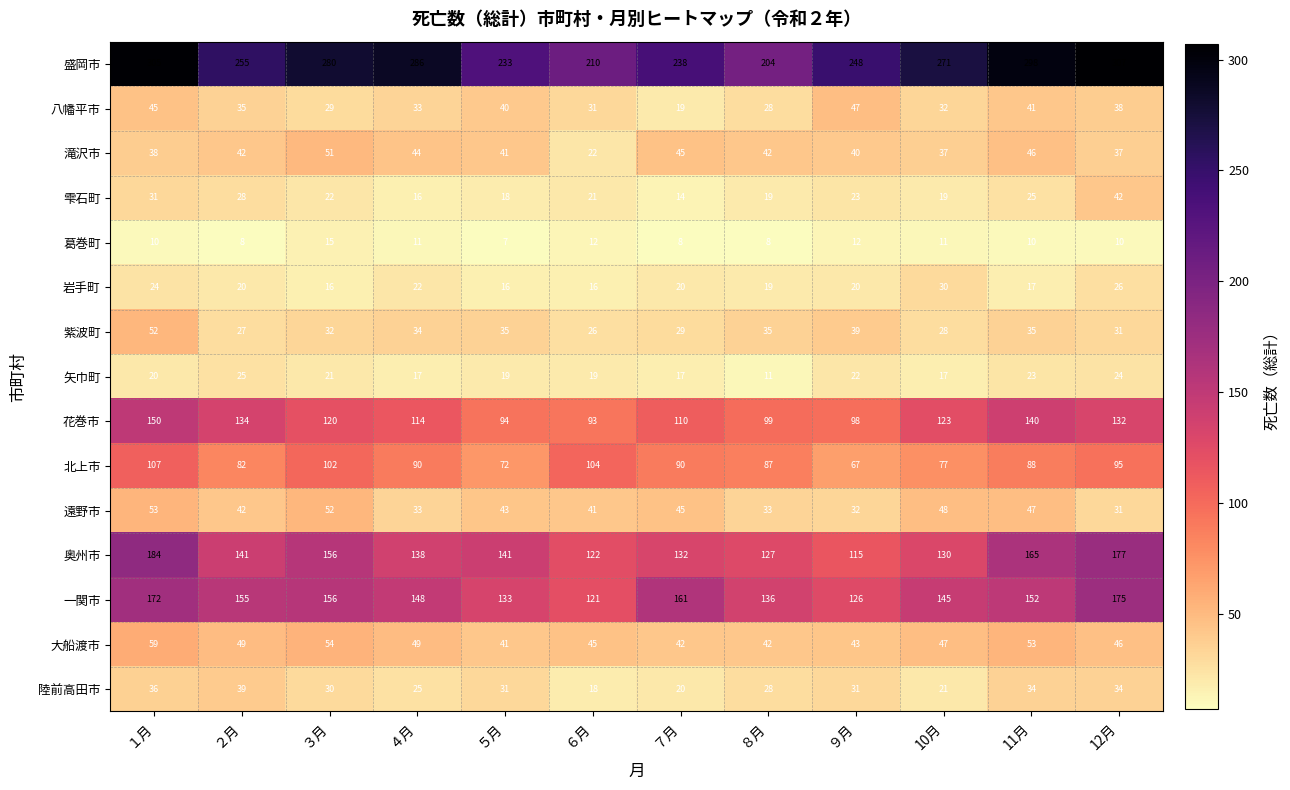

What is the greatest value displayed?

307